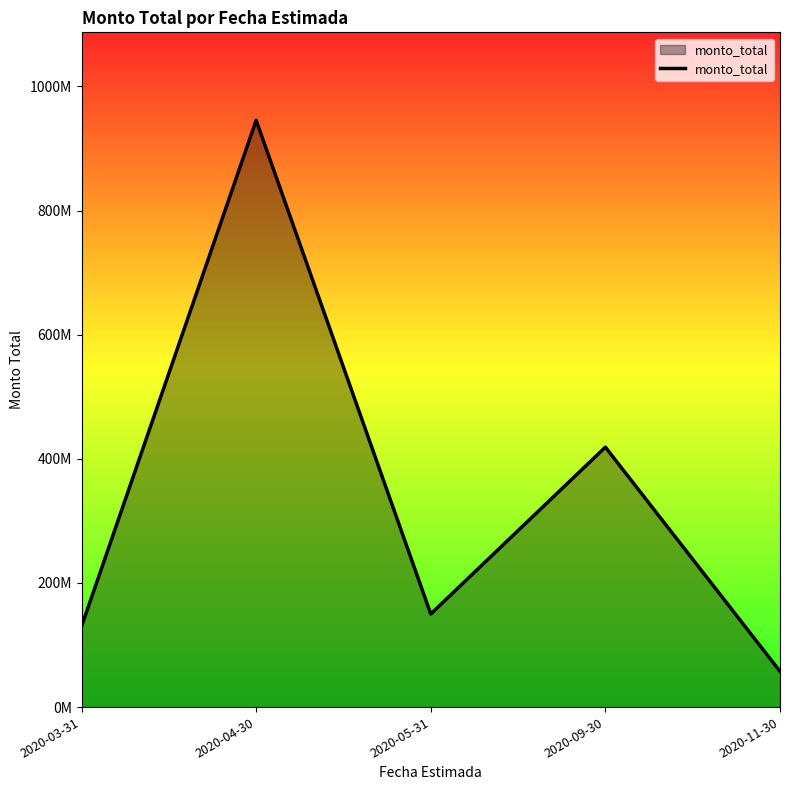

Reading left to right, extract all data points from this chart.

129998990	945459200	150000000	418813204	57654000